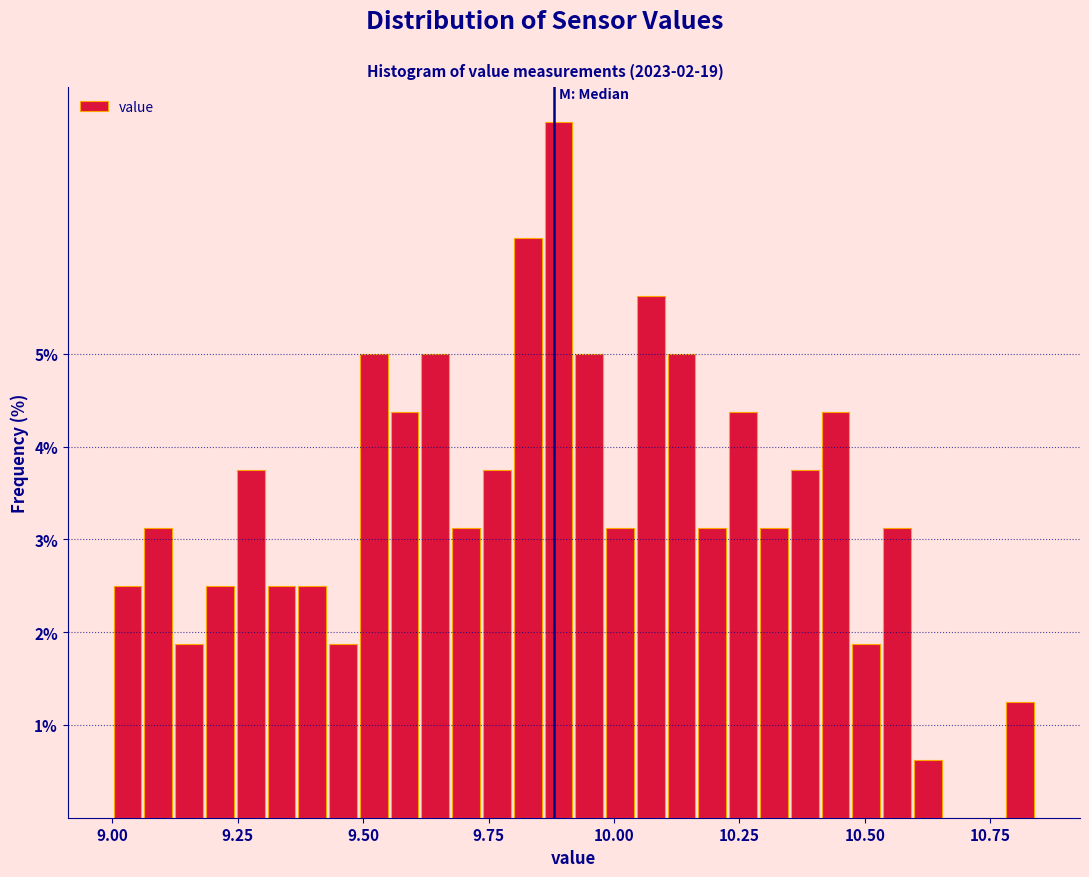

Around what value on the x-axis is the tallest bar? Give the approximate position of its centre, as read against the axis.

9.90